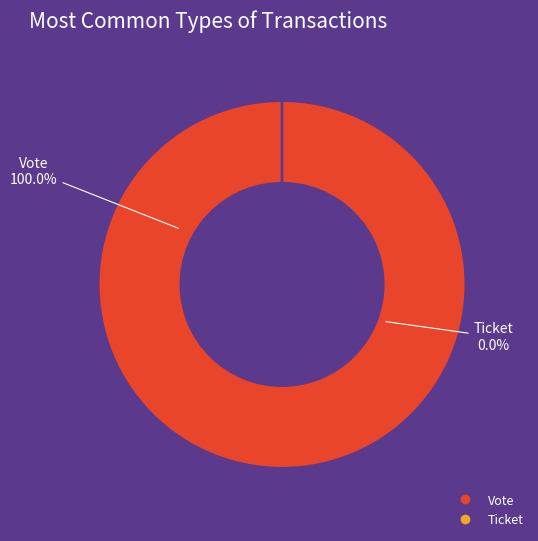

To the nearest percent, what is the difference between the largest and smallest slice percentages?

100%